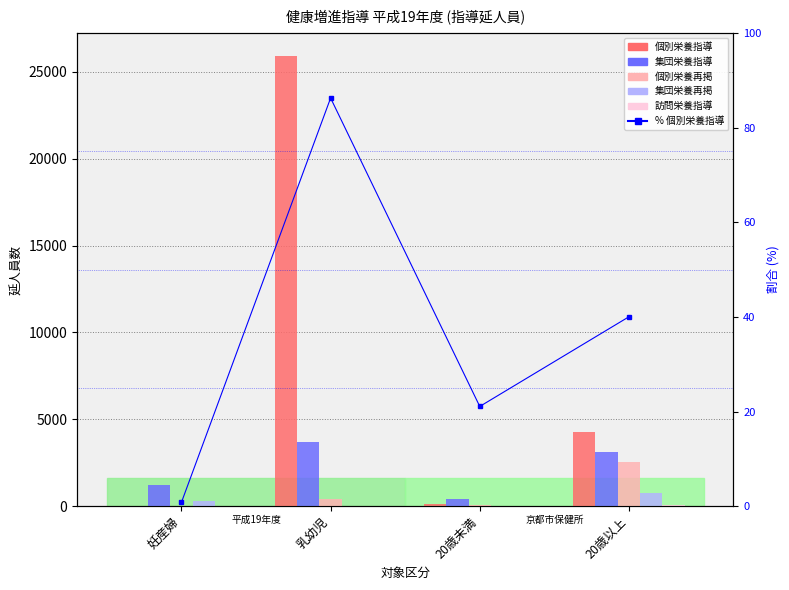

What is the sum of all 集団栄養指導 values?

8383.0